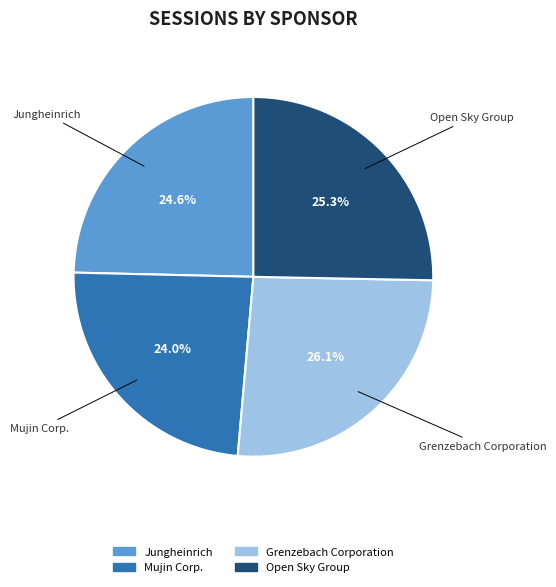

Is there a majority slice in this chart?

No